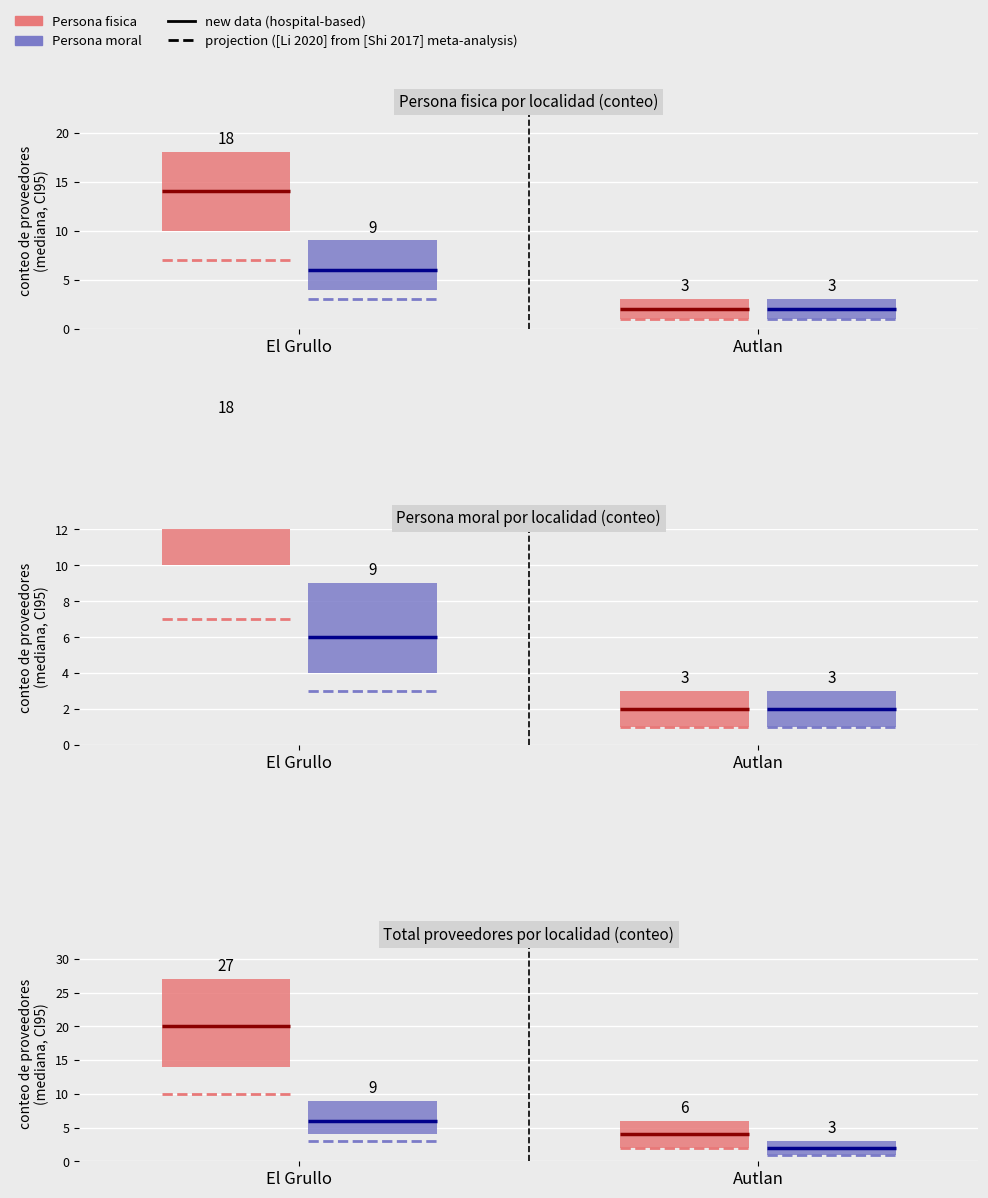

Which series has the widest spread of values?

Persona fisica